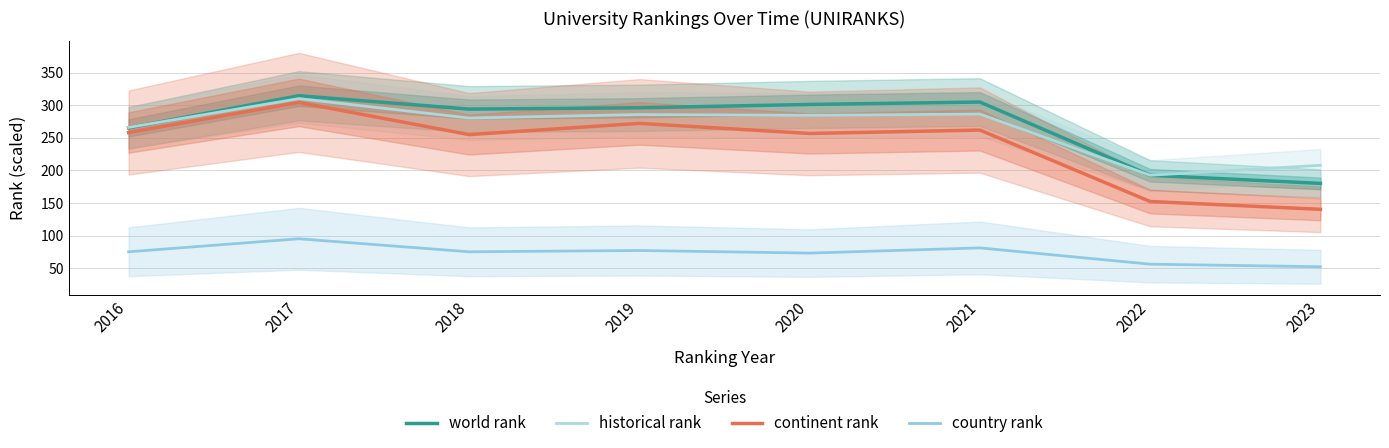

The historical rank series shows 415.2 at 2017. True or false?

False